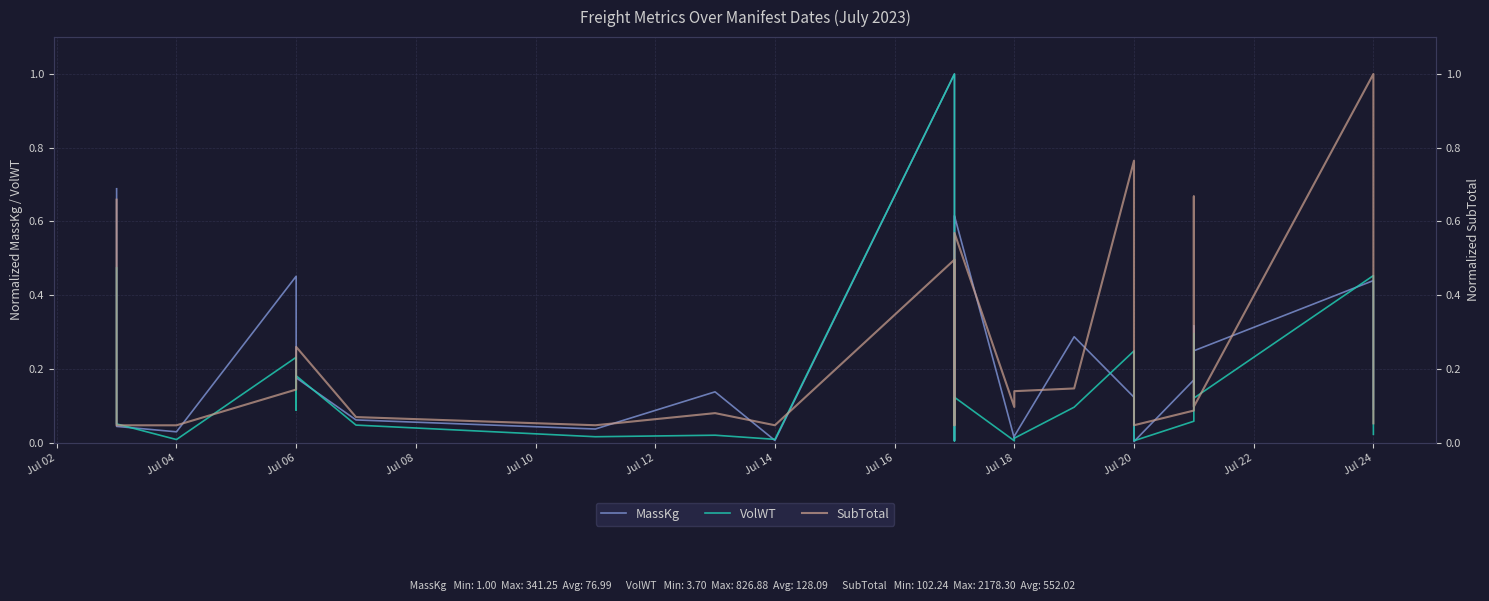

How many lines are shown in the chart?

3